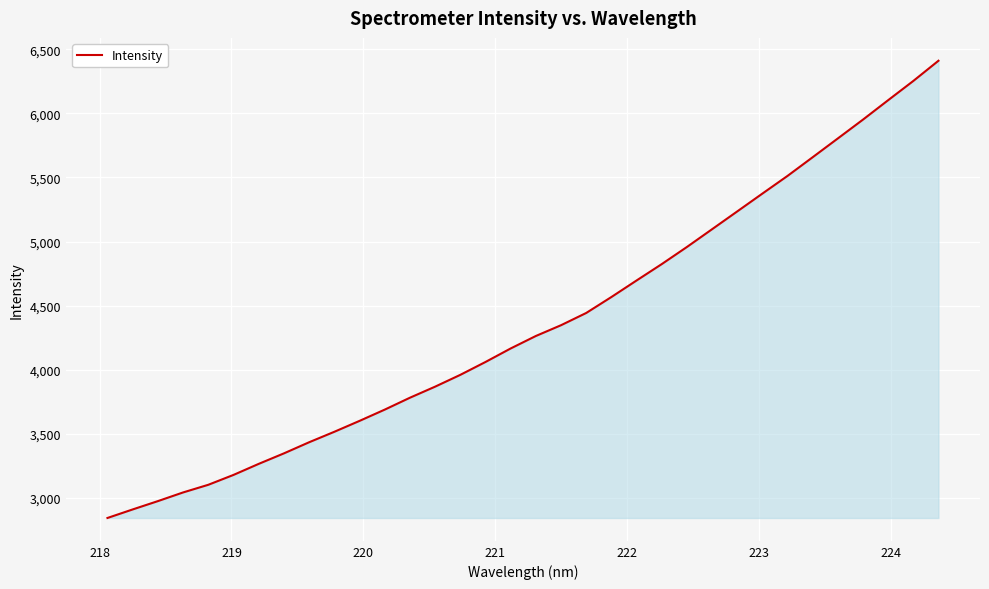

What is the greatest value displayed?

6411.2